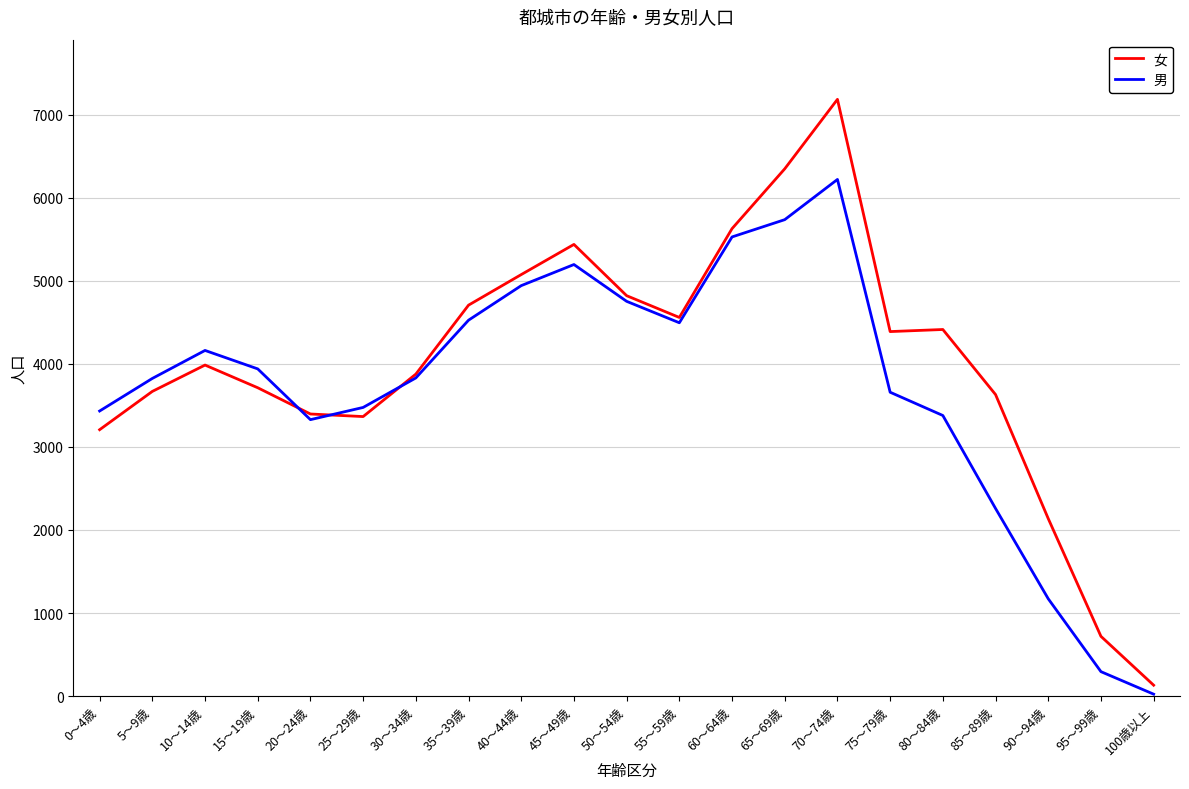

How many lines are shown in the chart?

2